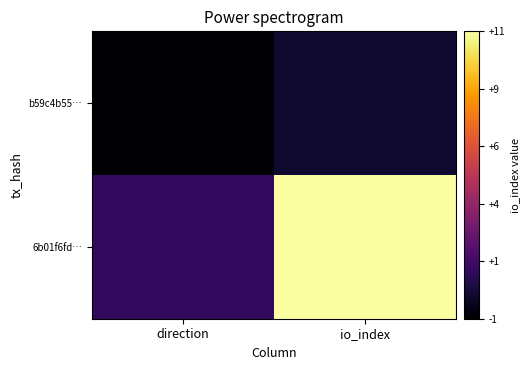

Which has a higher value, io_index or direction?

io_index